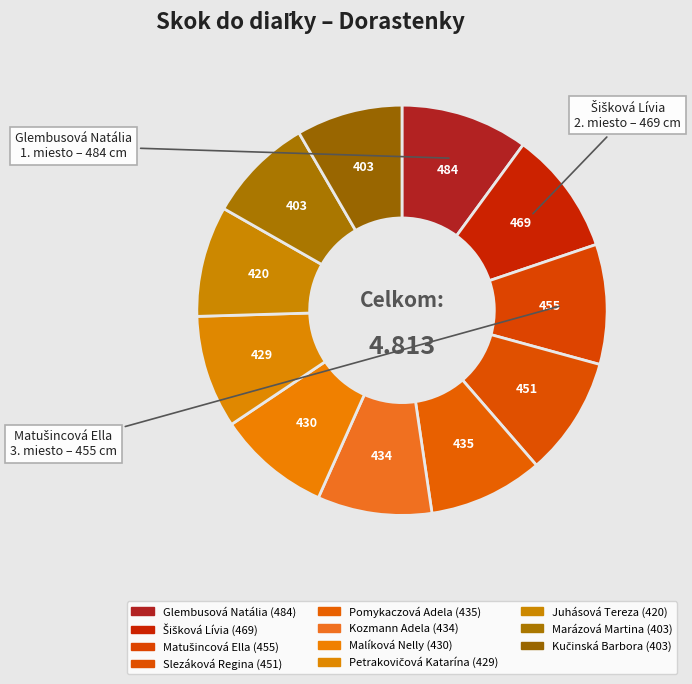

Does Šišková Lívia account for over 50% of the chart?

No